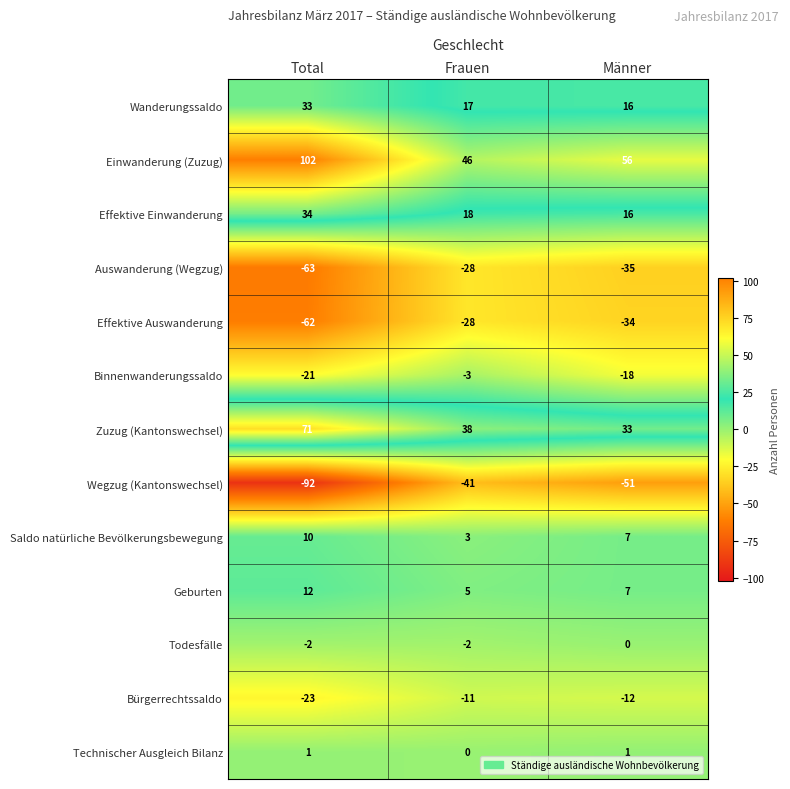

The Geburten series shows 5 at Frauen. True or false?

True